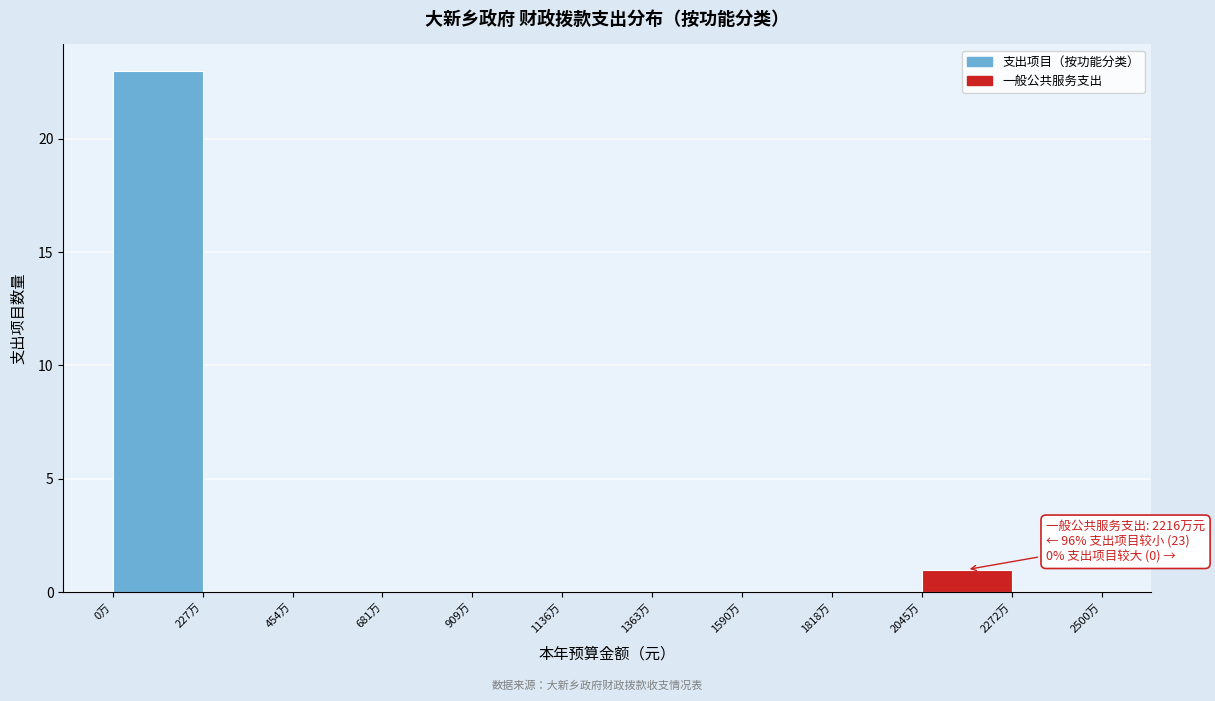

Reading left to right, extract all data points from this chart.

0万=23	227万=0	454万=0	681万=0	909万=0	1136万=0	1363万=0	1590万=0	1818万=0	2045万=1	2500万=0